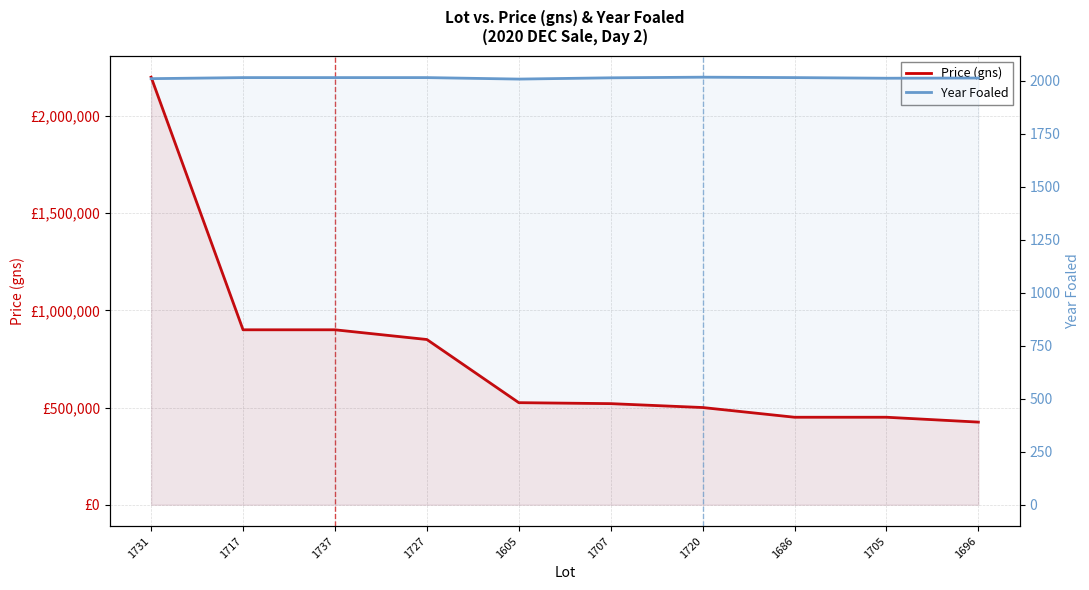

The Year Foaled series shows 2018 at 1720. True or false?

True